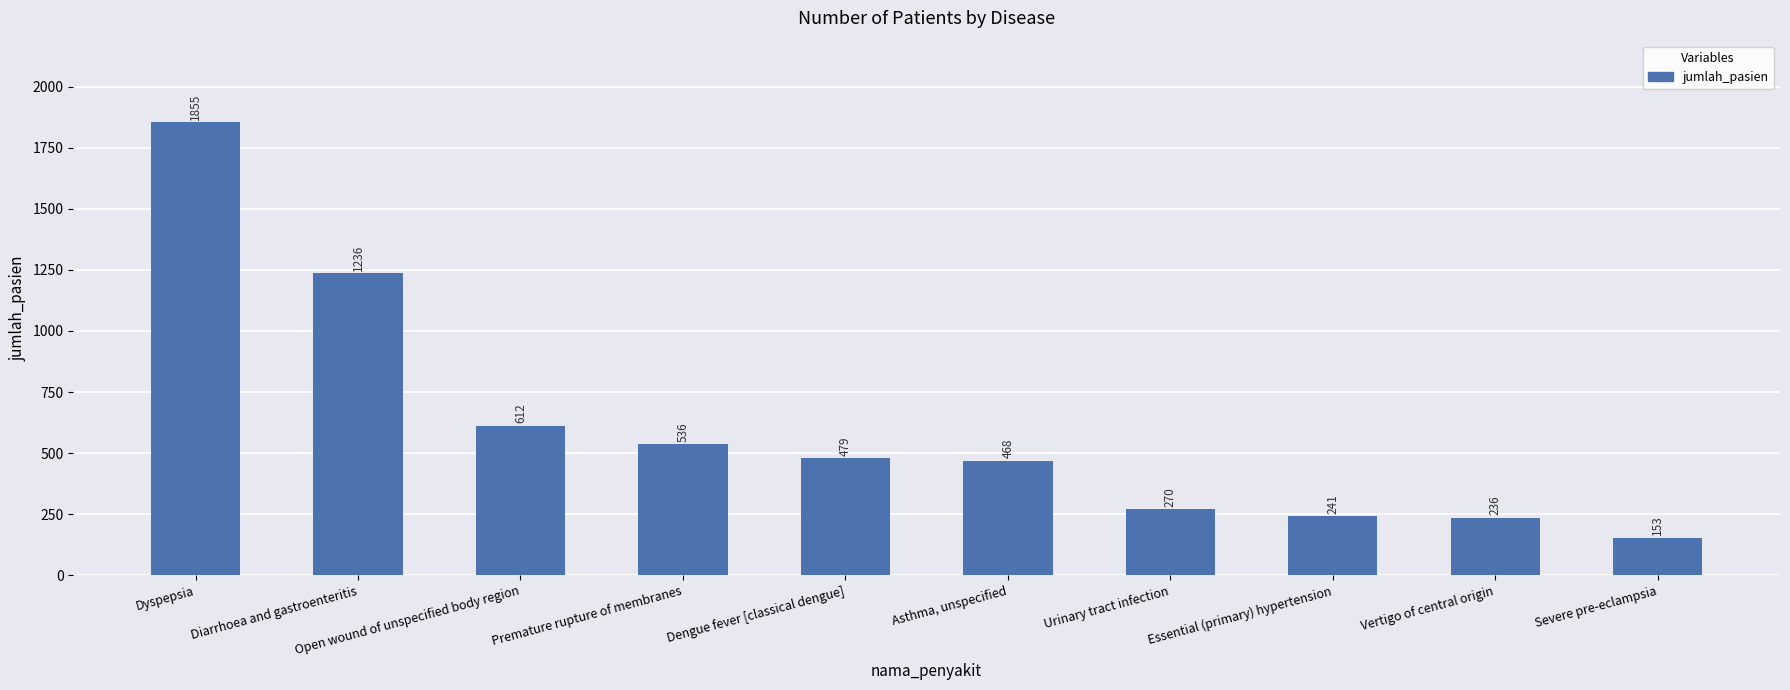

Which has a higher value, Urinary tract infection or Asthma, unspecified?

Asthma, unspecified